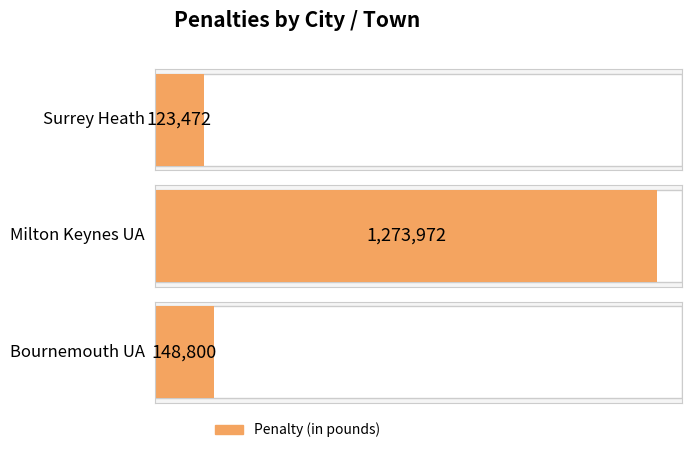

Reading left to right, what are all the values shown in this chart?

Surrey Heath=123472	Milton Keynes UA=1273972	Bournemouth UA=148800